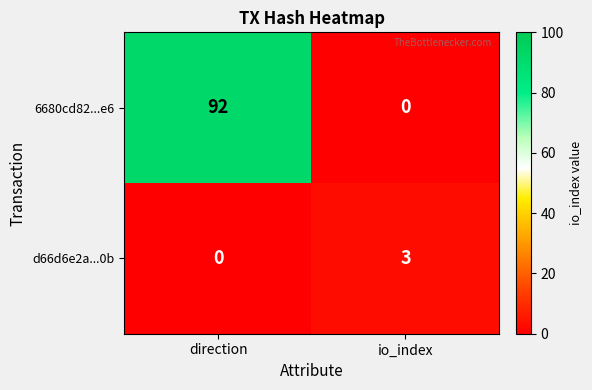

How many series are shown in this chart?

2